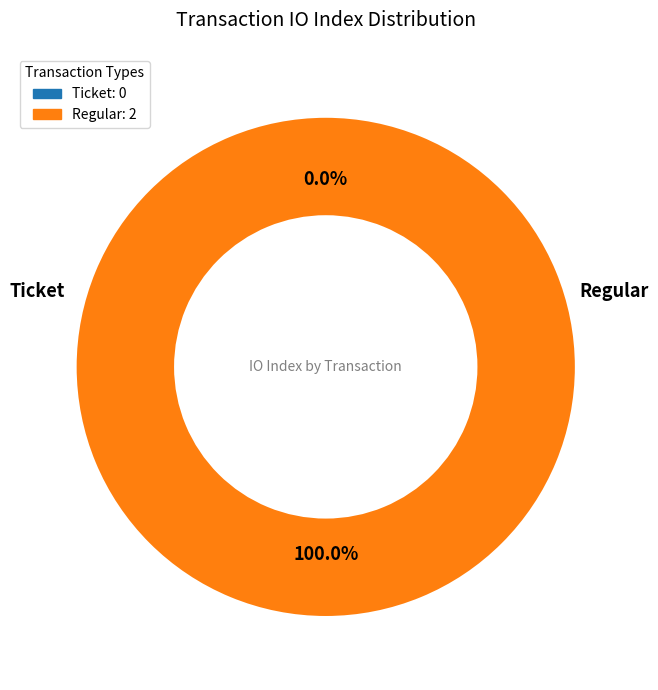

To the nearest percent, what is the difference between the largest and smallest slice percentages?

100%